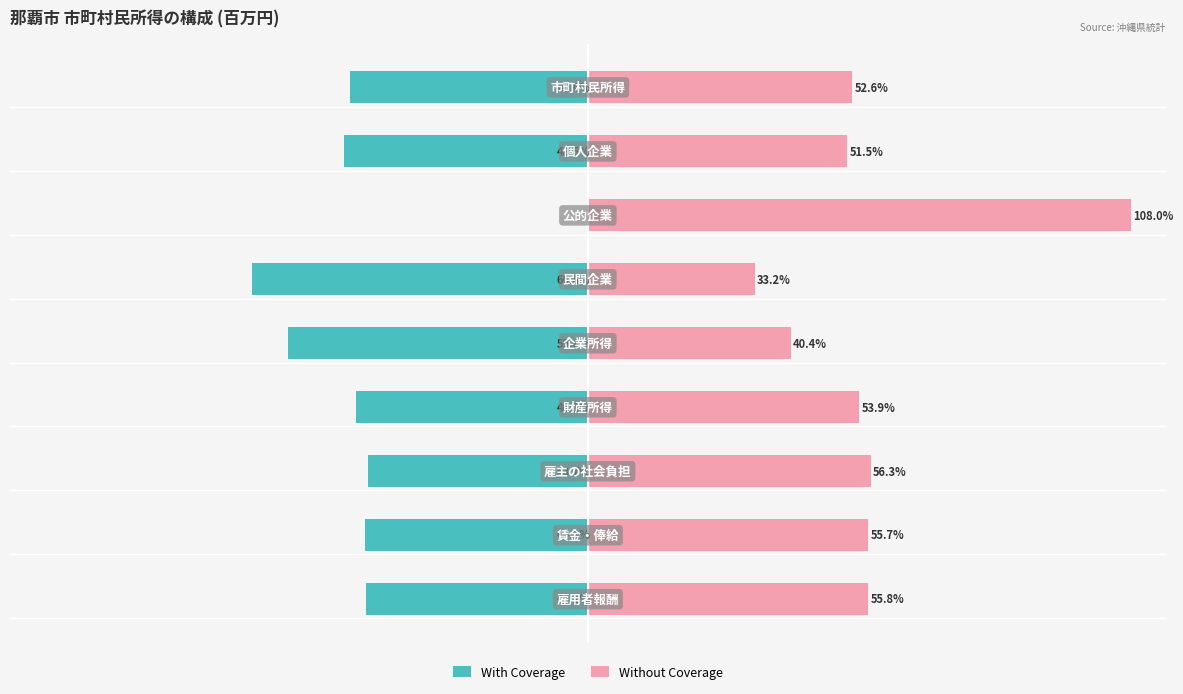

Reading right to left, list all the values displayed in this chart.

With Coverage: -47.4	-48.5	8.0	-66.8	-59.6	-46.1	-43.7	-44.3	-44.2
Without Coverage: 52.6	51.5	108.0	33.2	40.4	53.9	56.3	55.7	55.8